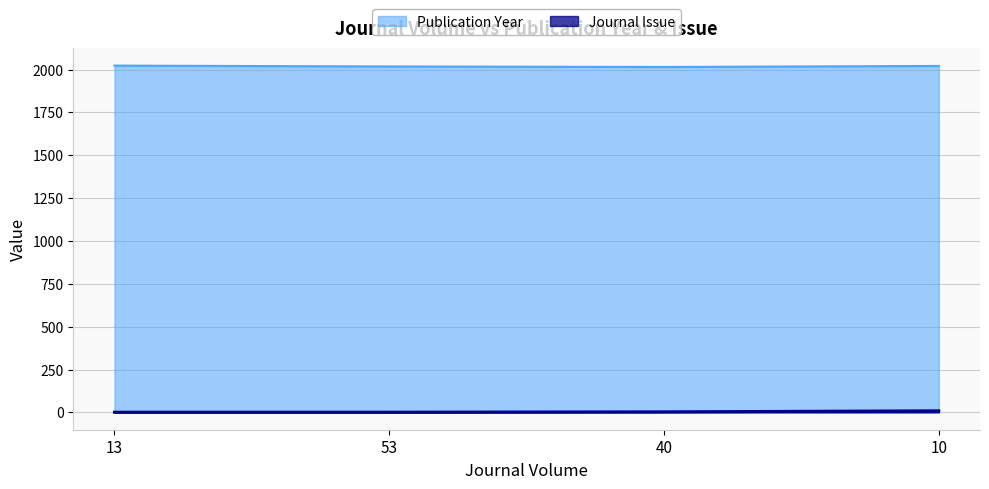

Rank the series by their average value, from lowest to highest.

Journal Issue, Publication Year